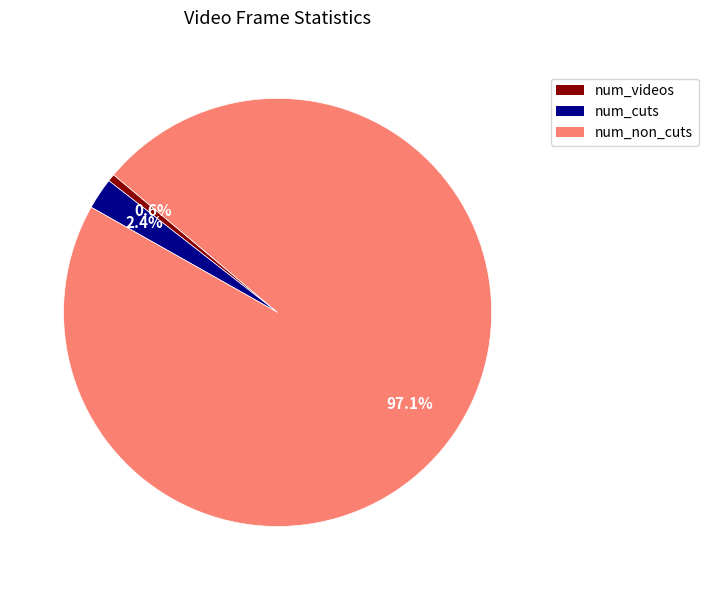

How many slices are in this pie chart?

3